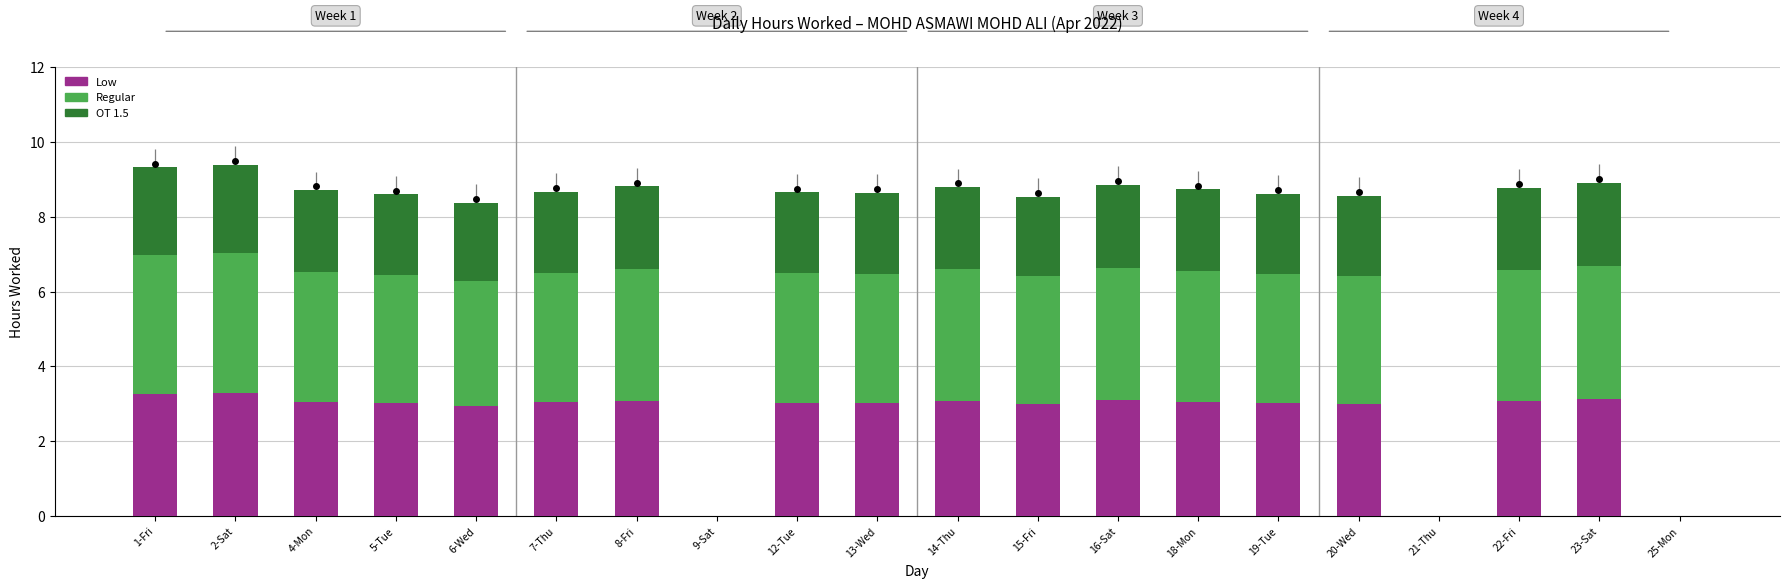

Is the value of Regular at 15-Fri greater than the value of Low at 8-Fri?

Yes